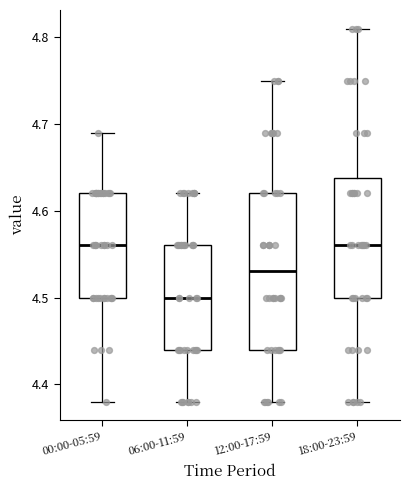

Where is the lower edge of the box for 18:00-23:59 on the y-axis? The values are not printed on the chart, so give them approximately, as read against the axis.

4.50